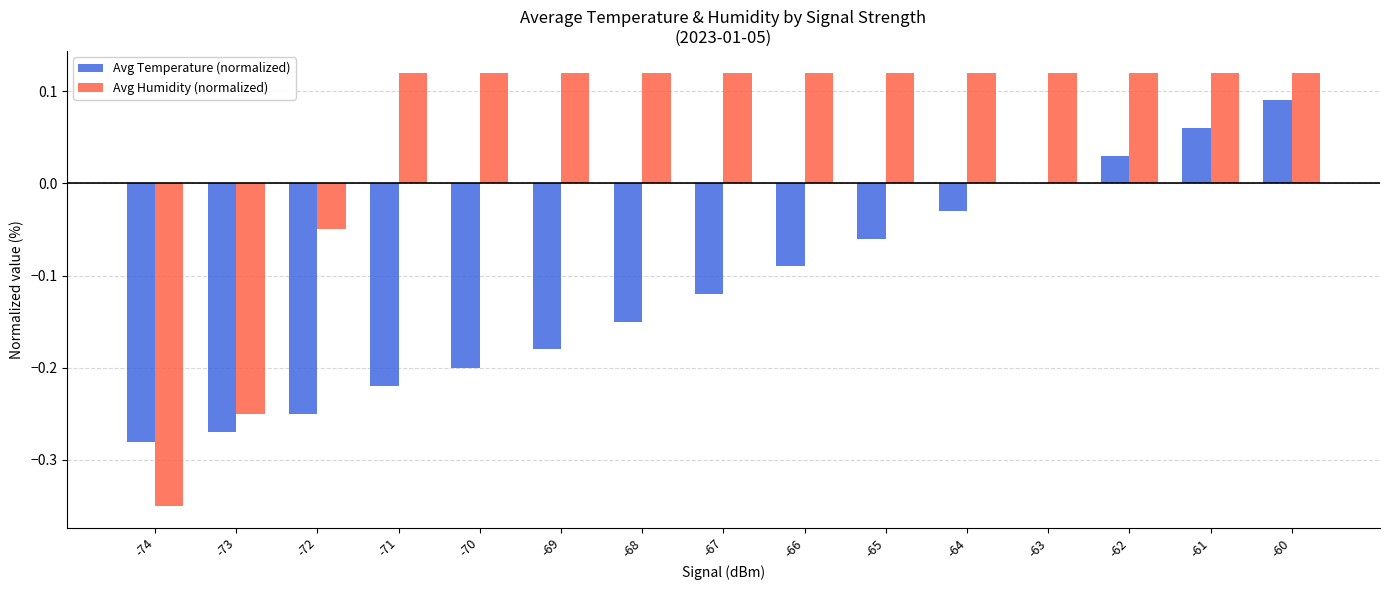

Which series changed the most between -72 and -60?

Avg Temperature (normalized)